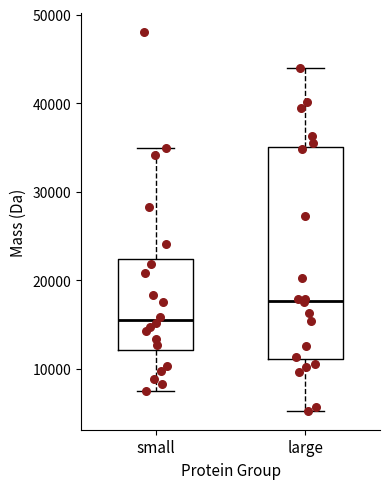

Reading left to right, transcribe this box plot: for each box, give where its median line is, the range the box spans, and where its two whiskers end, as read against the y-axis. The values are not printed on the chart, so give them approximately, as read against the axis.

small: median 15000, box 12000 to 22000, whiskers 8000 to 35000
large: median 18000, box 11000 to 35000, whiskers 5000 to 44000